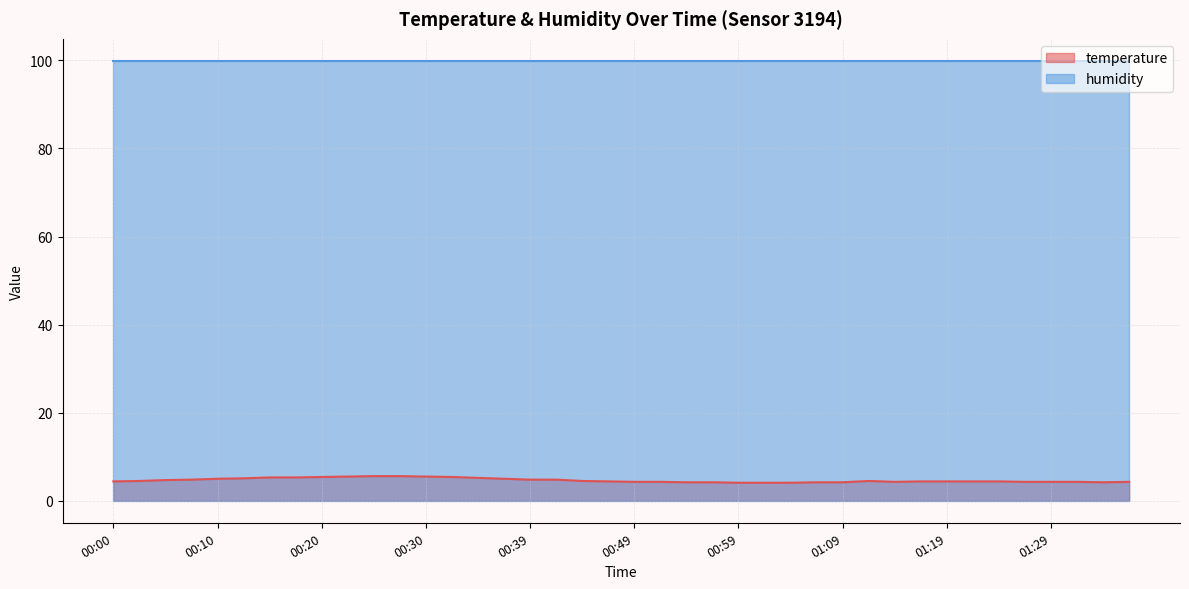

Reading right to left, what are all the values shown in this chart?

01:36=4.3	01:34=4.2	01:31=4.3	01:29=4.3	01:26=4.3	01:24=4.4	01:21=4.4	01:19=4.4	01:16=4.4	01:14=4.3	01:11=4.5	01:09=4.2	01:06=4.2	01:04=4.1	01:02=4.1	00:59=4.1	00:57=4.2	00:54=4.2	00:52=4.3	00:49=4.3	00:47=4.4	00:44=4.5	00:42=4.8	00:39=4.8	00:37=5.0	00:34=5.2	00:32=5.4	00:30=5.5	00:27=5.6	00:25=5.6	00:22=5.5	00:20=5.4	00:17=5.3	00:15=5.3	00:12=5.1	00:10=5.0	00:07=4.8	00:05=4.7	00:03=4.5	00:00=4.4